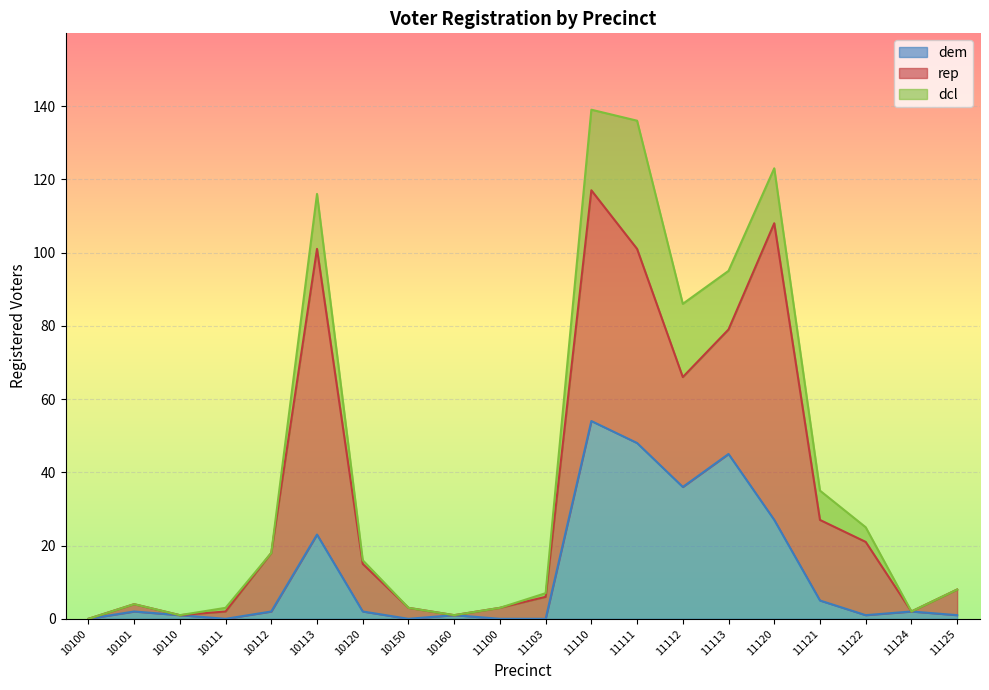

Does the chart display data point markers on the line(s)?

No